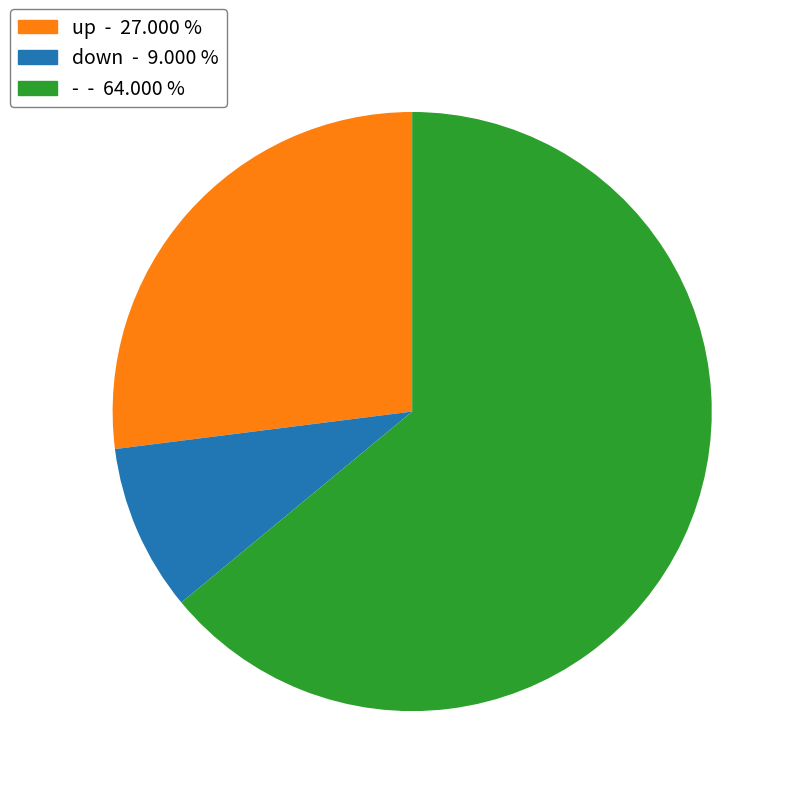

Which category has the smallest portion of the pie?

down